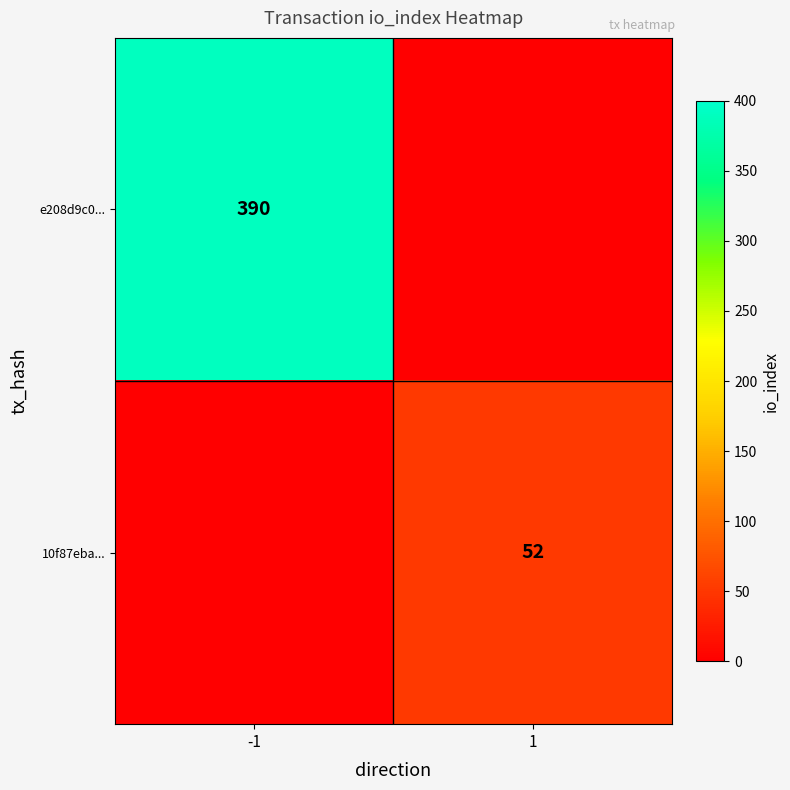

Is it true that e208d9c0... equals 148 at -1?

False